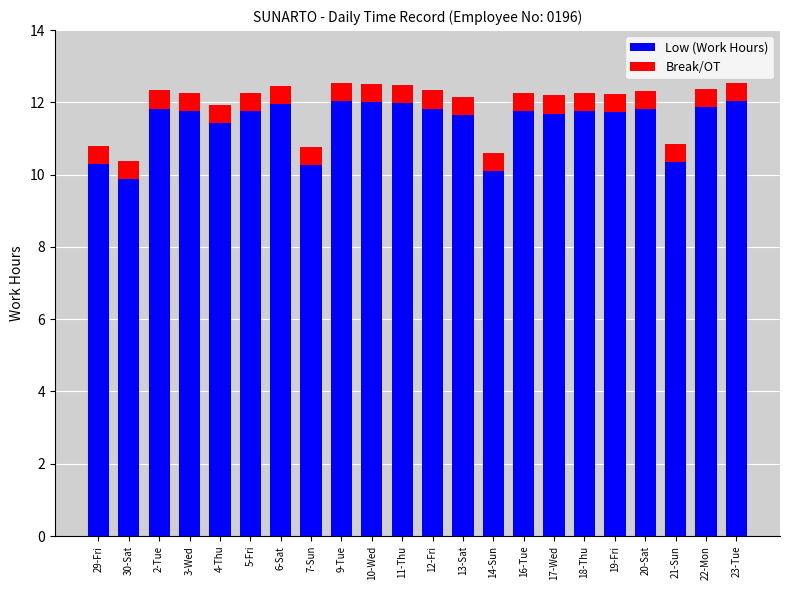

True or false: Low (Work Hours) has a value of 12.0 at 23-Tue.

True